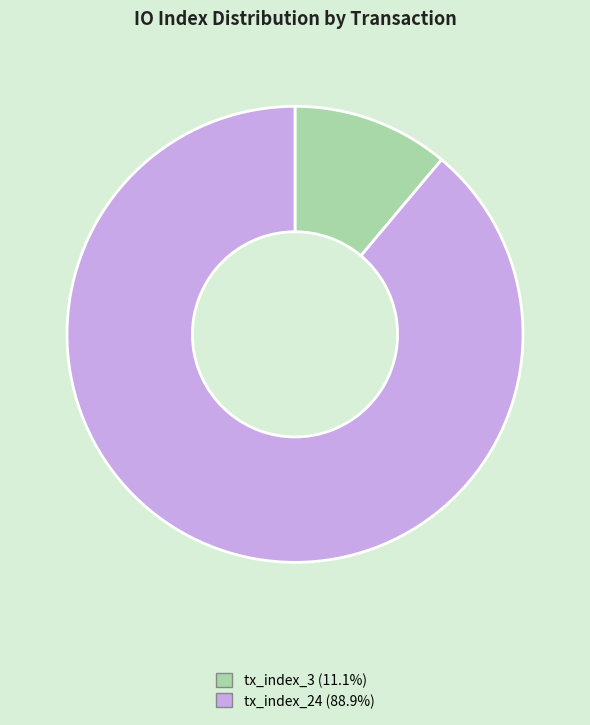

Which category has the smallest portion of the pie?

tx_index_3